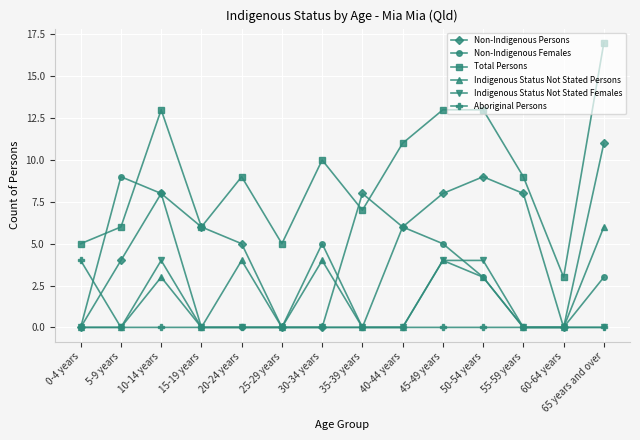

The Total Persons series shows 3 at 55-59 years. True or false?

False